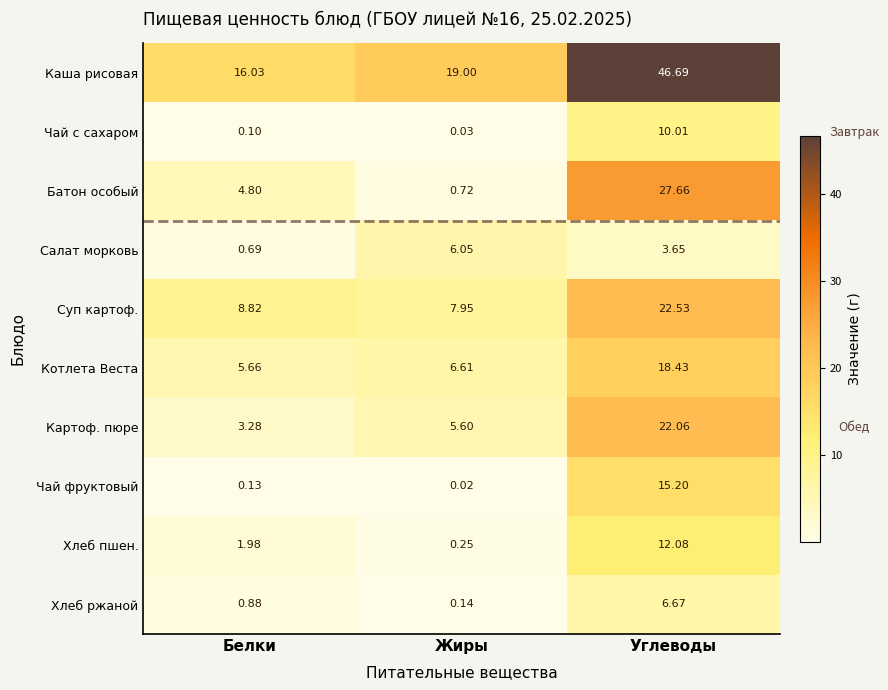

Which series has the largest total across all categories?

Каша рисовая